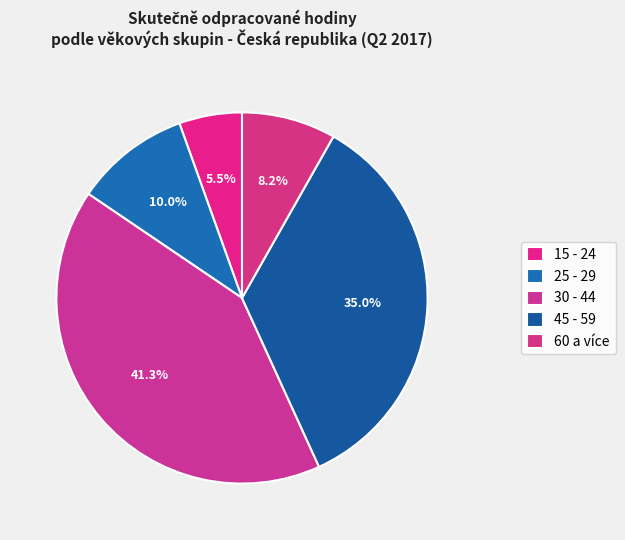

To the nearest percent, what portion does 45 - 59 represent?

35%